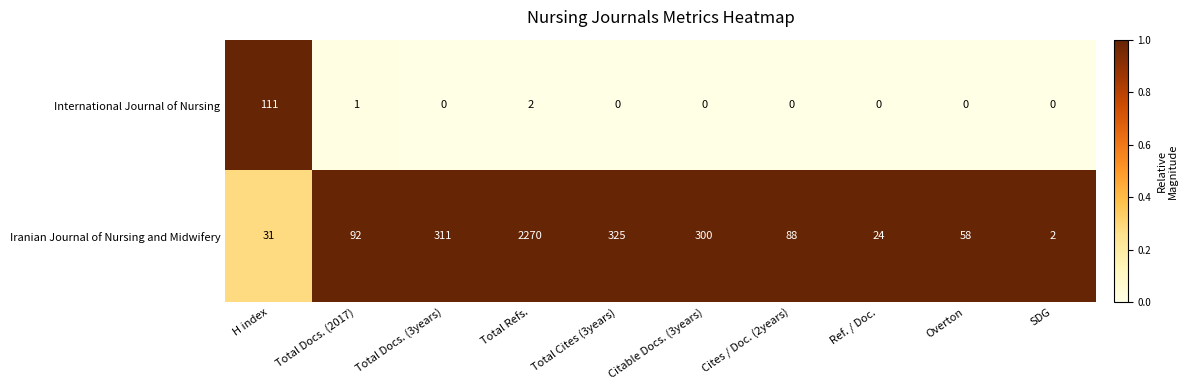

Which series has the widest spread of values?

Iranian Journal of Nursing and Midwifery